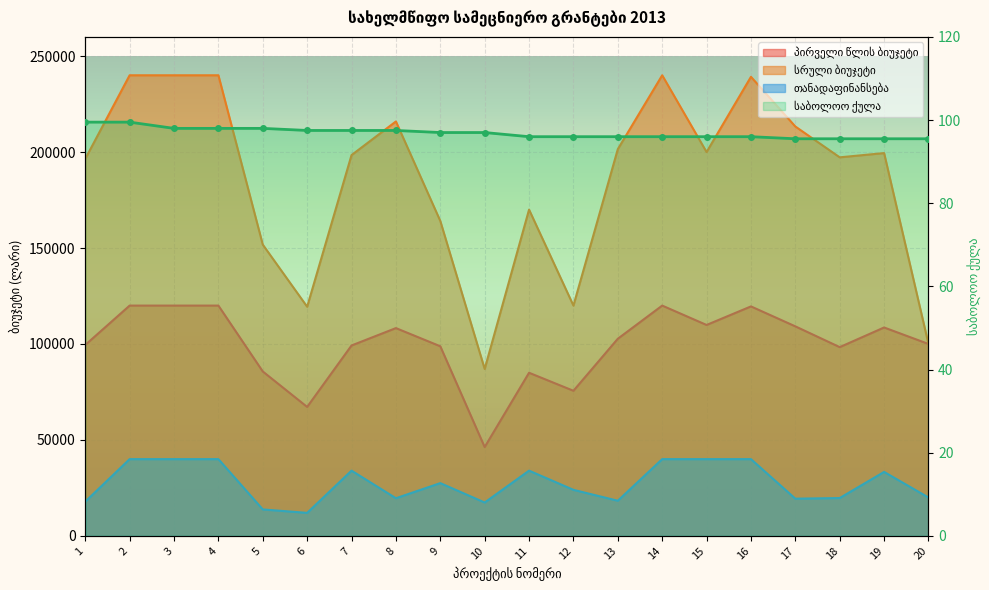

What is the value of the სრული ბიუჯეტი point at the 7th from the left?

198420.0